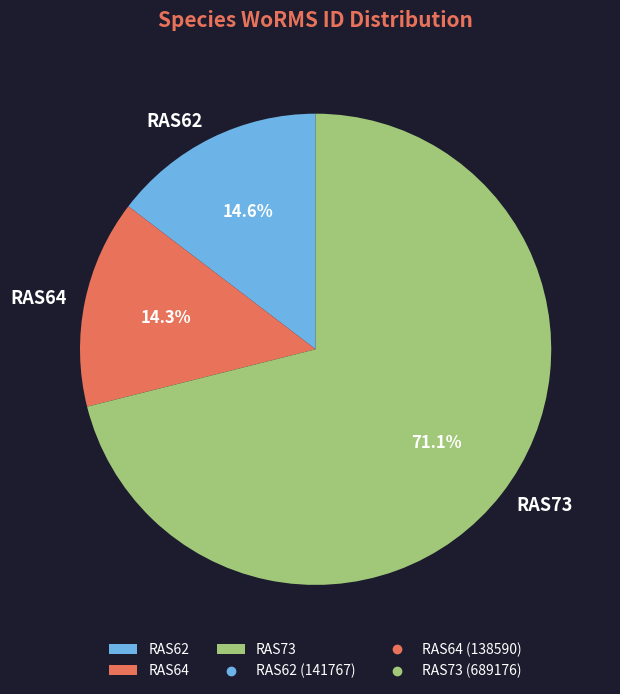

To the nearest percent, what is the difference between the largest and smallest slice percentages?

57%